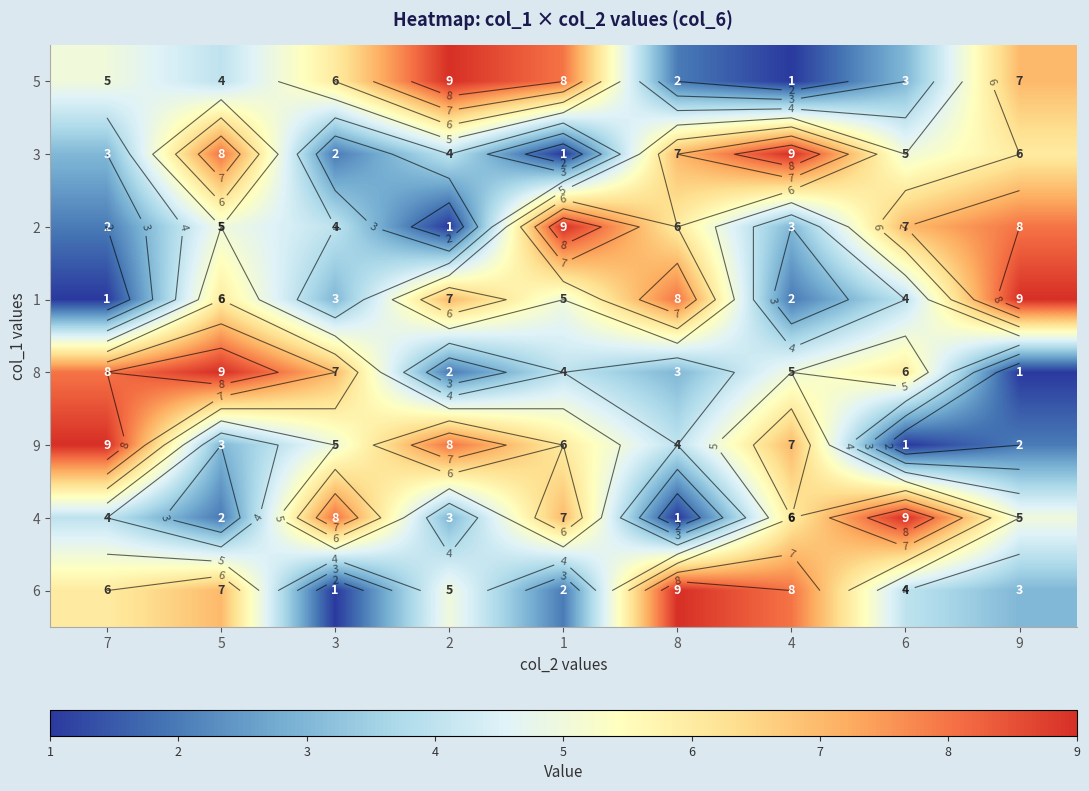

Which category has the highest value across all series?

2